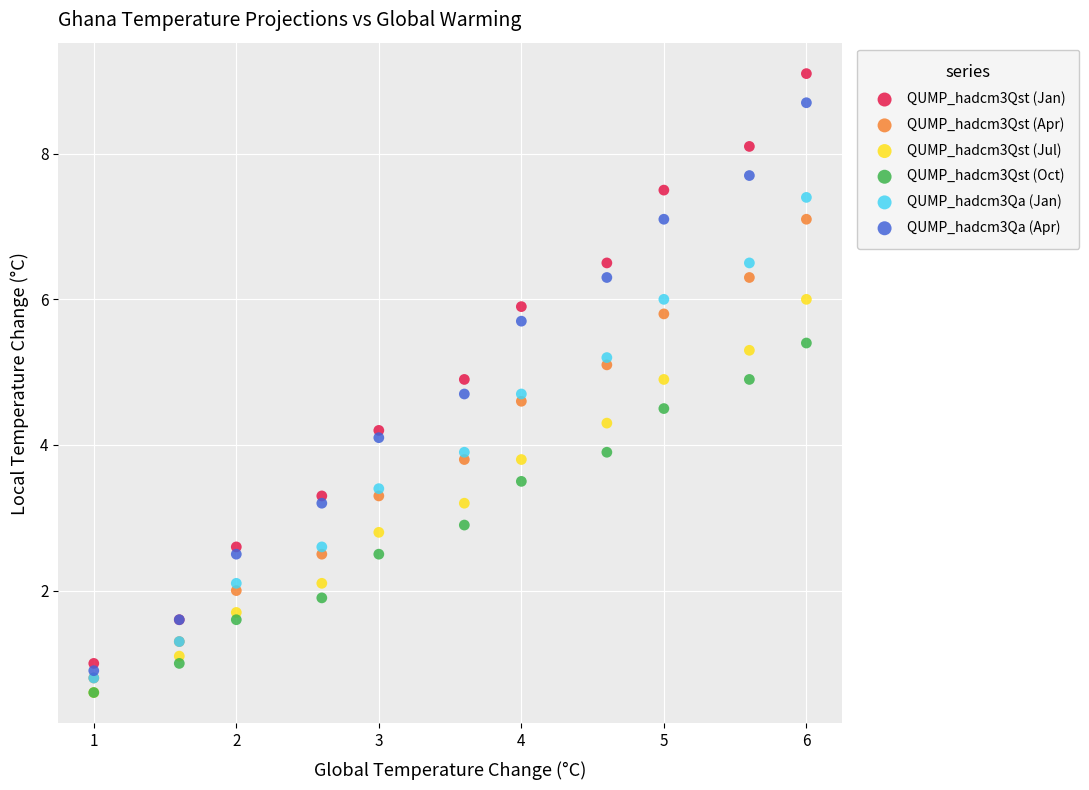

In the QUMP_hadcm3Qst (Jul) series, what Y value is closest to 3?

2.8